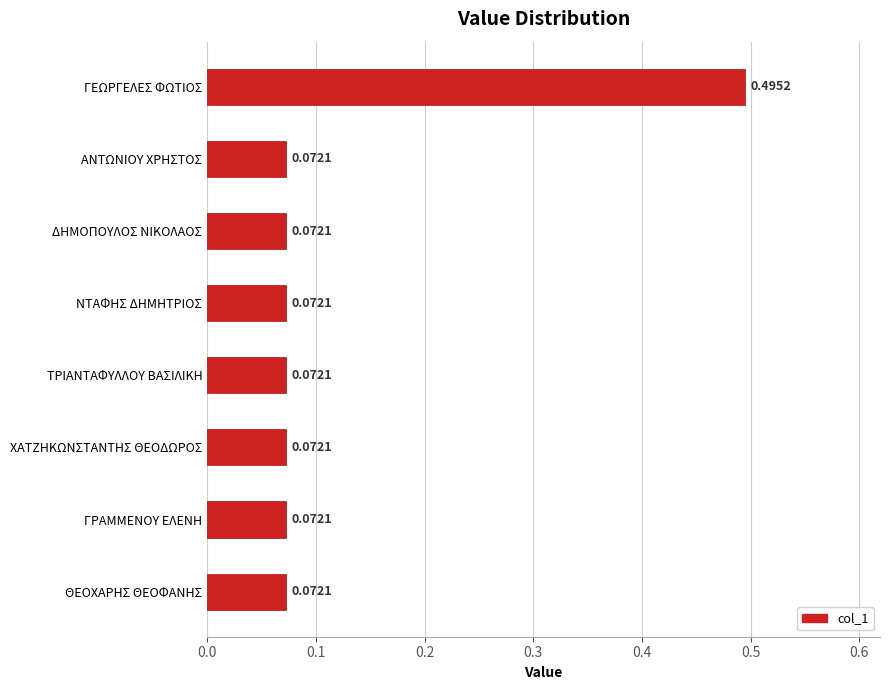

What is the difference between the maximum and minimum values?

0.4